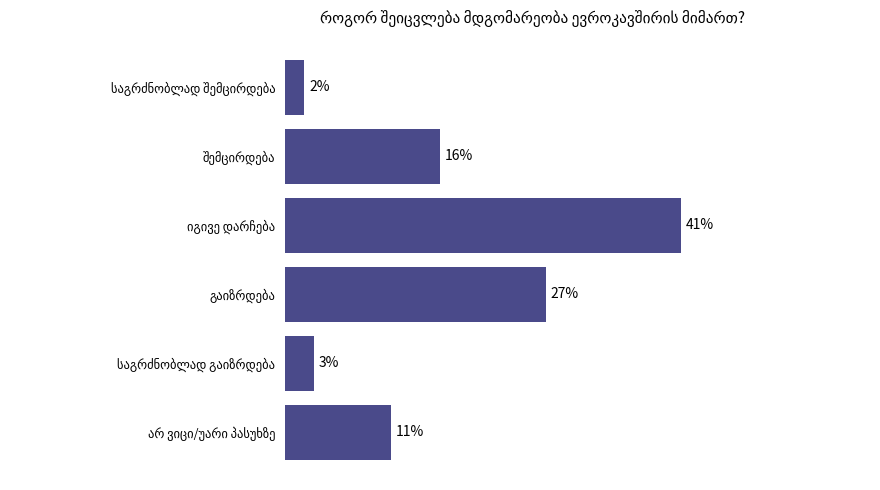

What is the sum of all values?

100